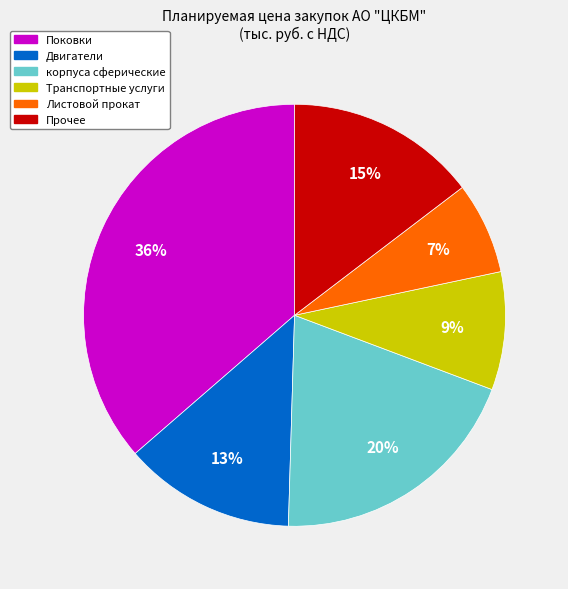

Is there any slice that represents more than half of the pie?

No